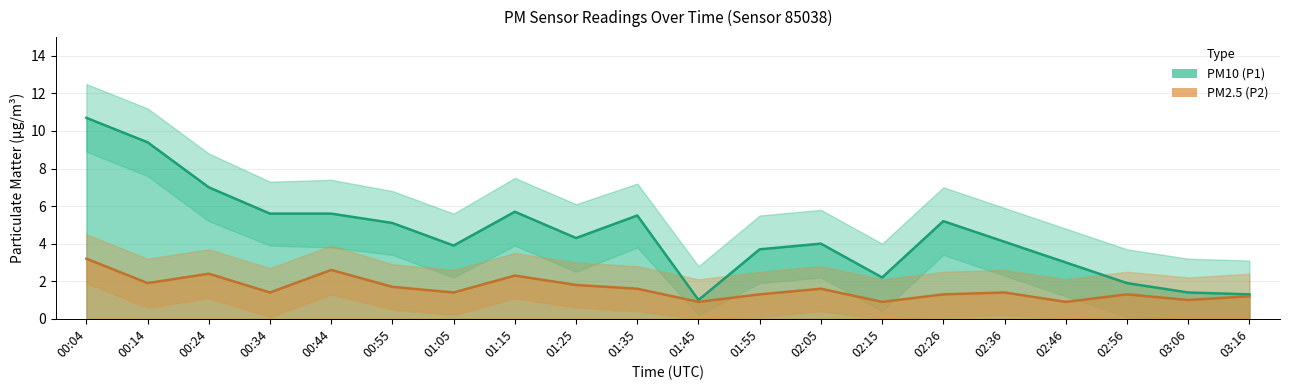

In PM10 (P1), how many points are higher than both neighbors (excluding endpoints)?

4